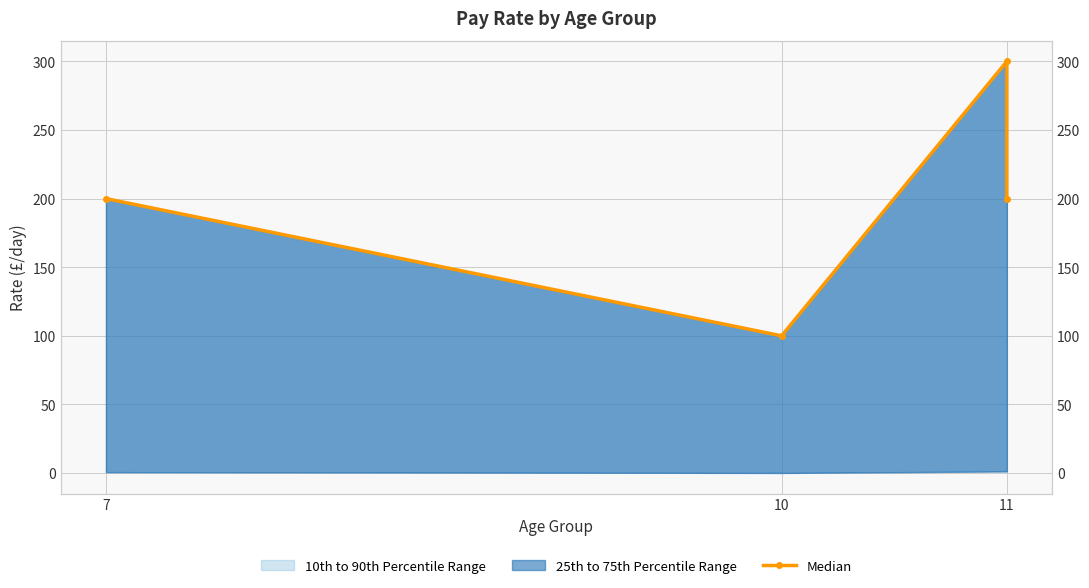

Reading right to left, transcribe all the data shown in this chart.

200	300	100	200